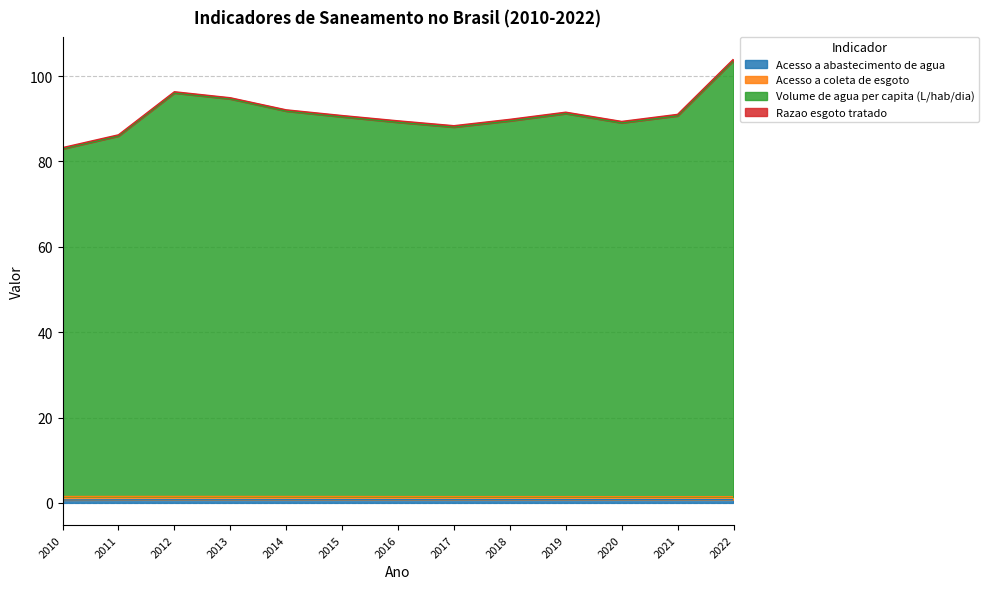

At which label is Volume de agua per capita (L/hab/dia) closest to 93?

2014